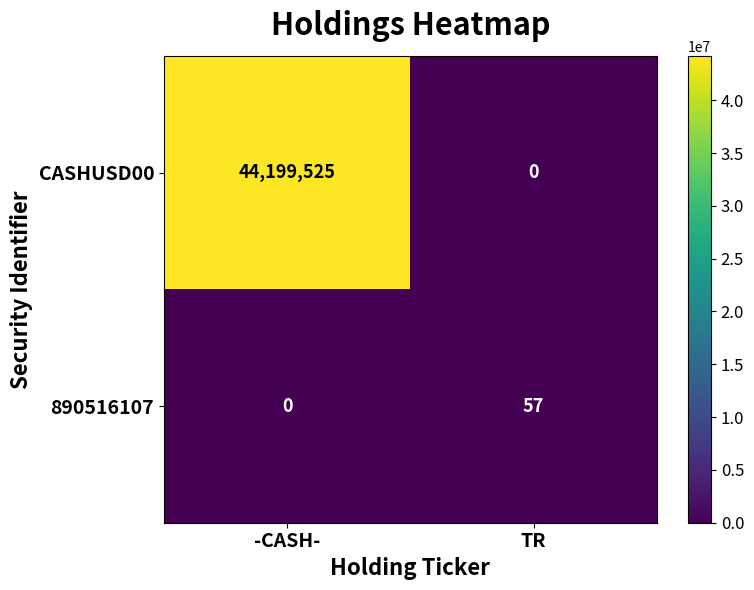

How many categories are shown in the chart?

2